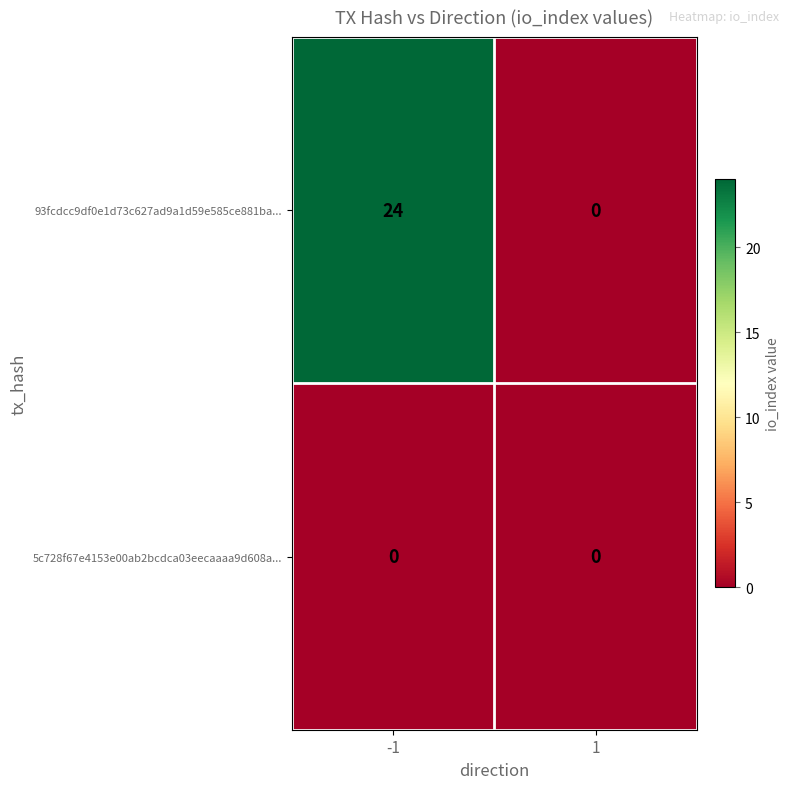

The value of 93fcdcc9df0e1d73c627ad9a1d59e585ce881ba... at -1 is 24. True or false?

True